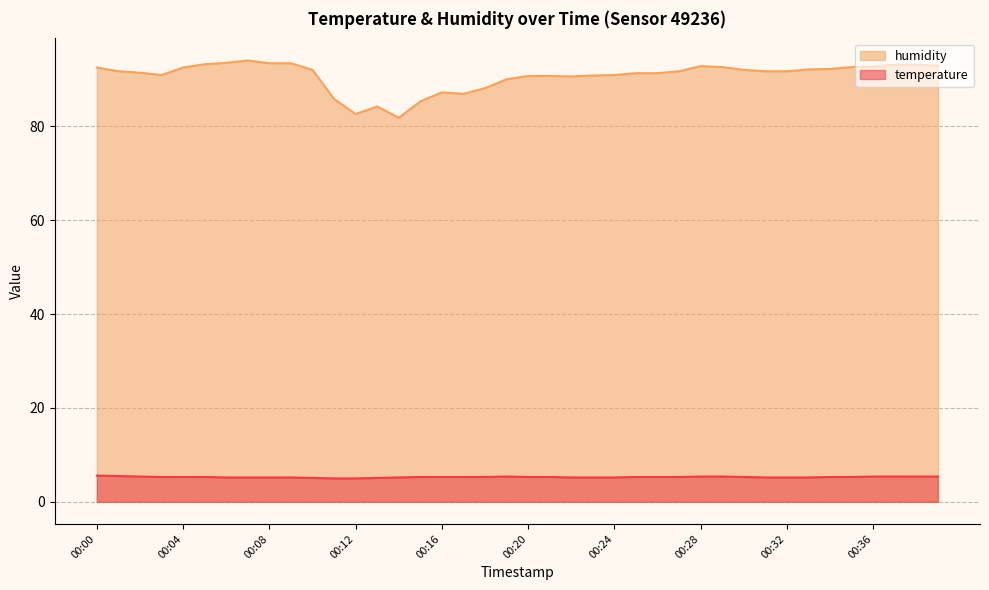

At which category does humidity reach its first local peak?

00:07